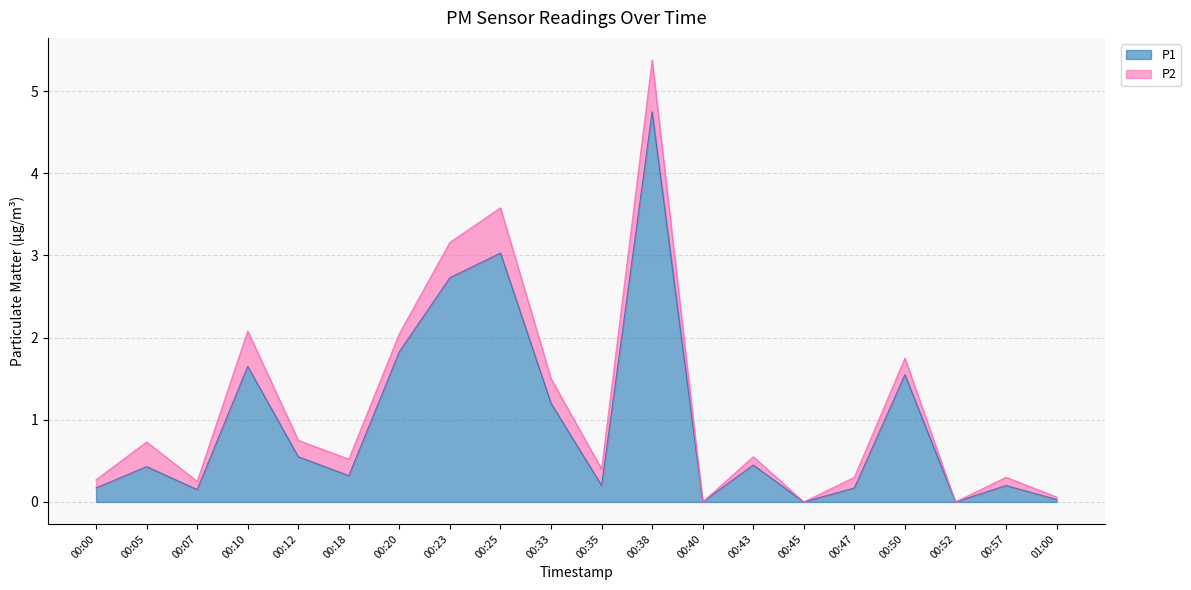

How many lines are shown in the chart?

2